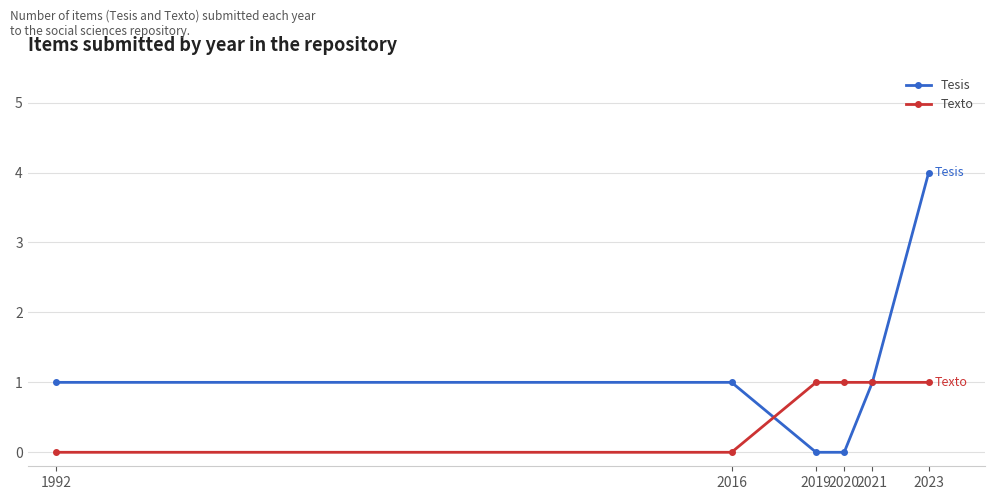

At which label does Tesis reach its peak?

2023